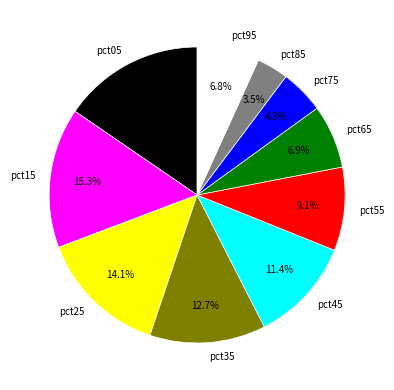

How many segments does this pie chart have?

10